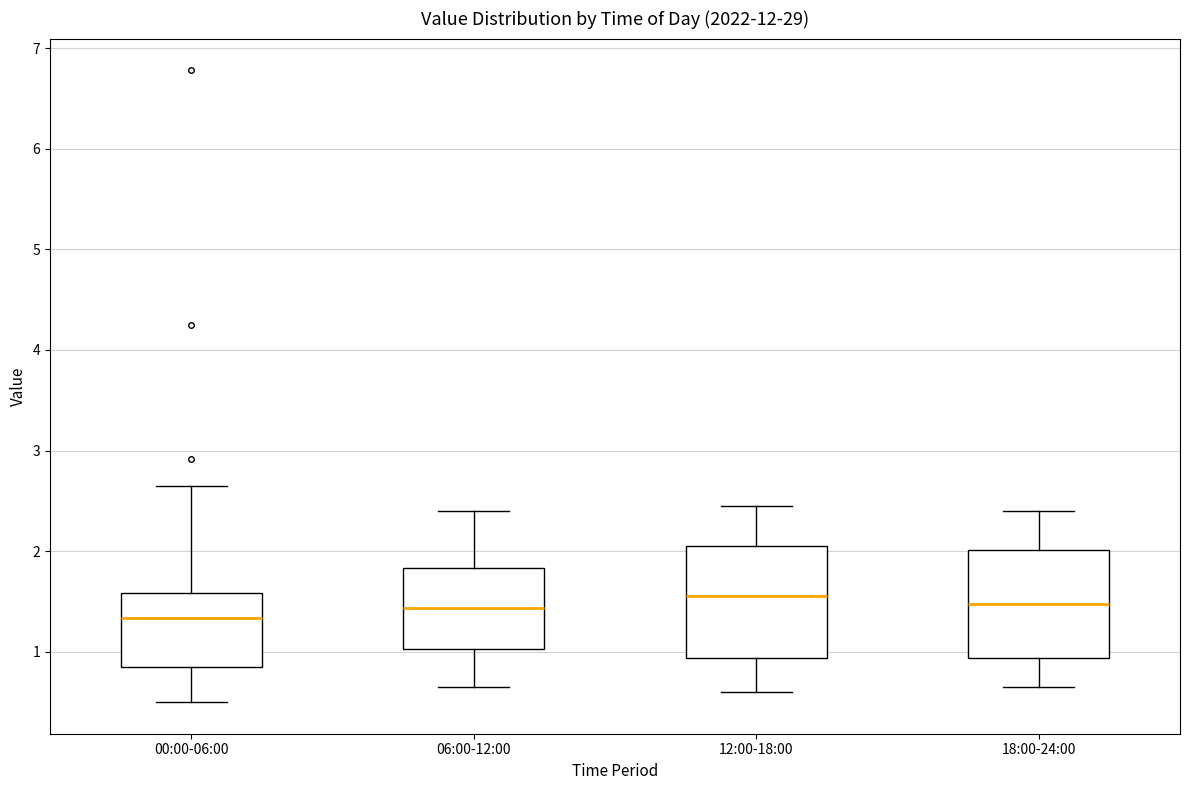

Reading left to right, transcribe this box plot: for each box, give where its median line is, the range the box spans, and where its two whiskers end, as read against the y-axis. The values are not printed on the chart, so give them approximately, as read against the axis.

00:00-06:00: median 1.3, box 0.9 to 1.6, whiskers 0.5 to 2.7
06:00-12:00: median 1.4, box 1.0 to 1.8, whiskers 0.7 to 2.4
12:00-18:00: median 1.6, box 0.9 to 2.1, whiskers 0.6 to 2.5
18:00-24:00: median 1.5, box 0.9 to 2.0, whiskers 0.7 to 2.4